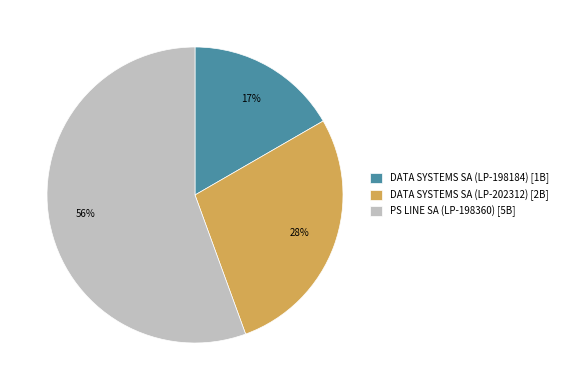

The DATA SYSTEMS SA (LP-202312) slice represents 14% of the pie. True or false?

False